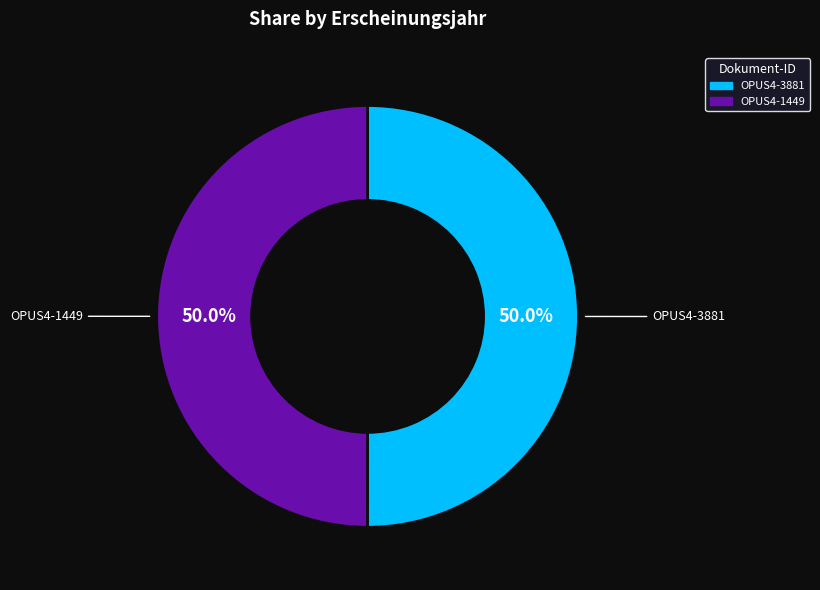

What percentage do OPUS4-3881 and OPUS4-1449 together represent?

100.0%